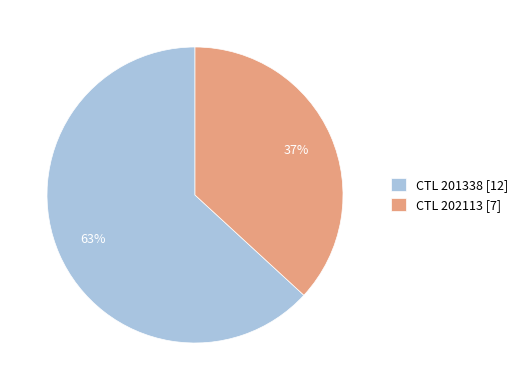

How many segments does this pie chart have?

2